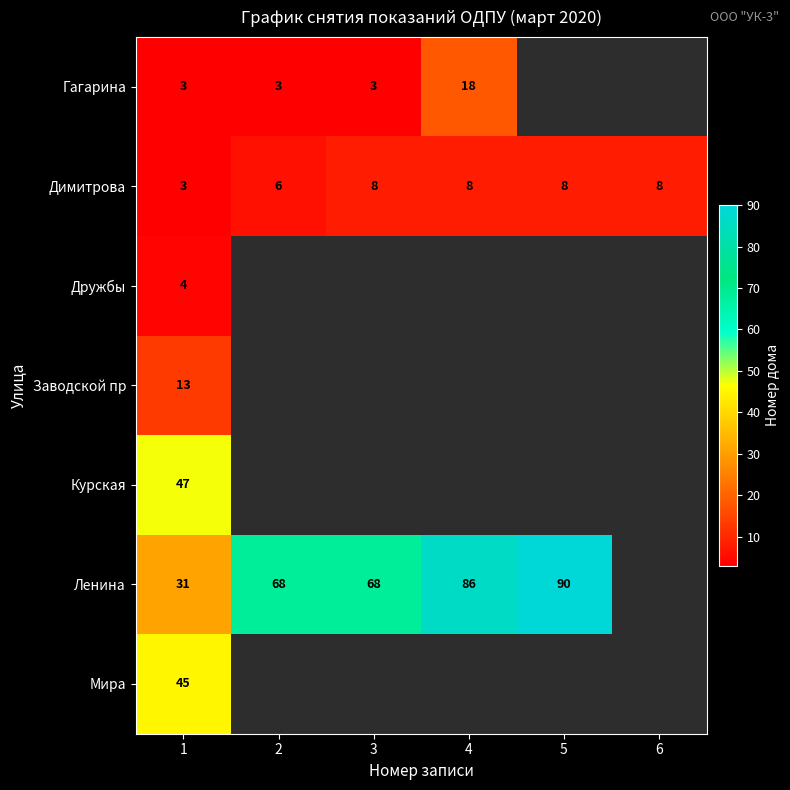

What is the difference between the highest and lowest values at 1?

44